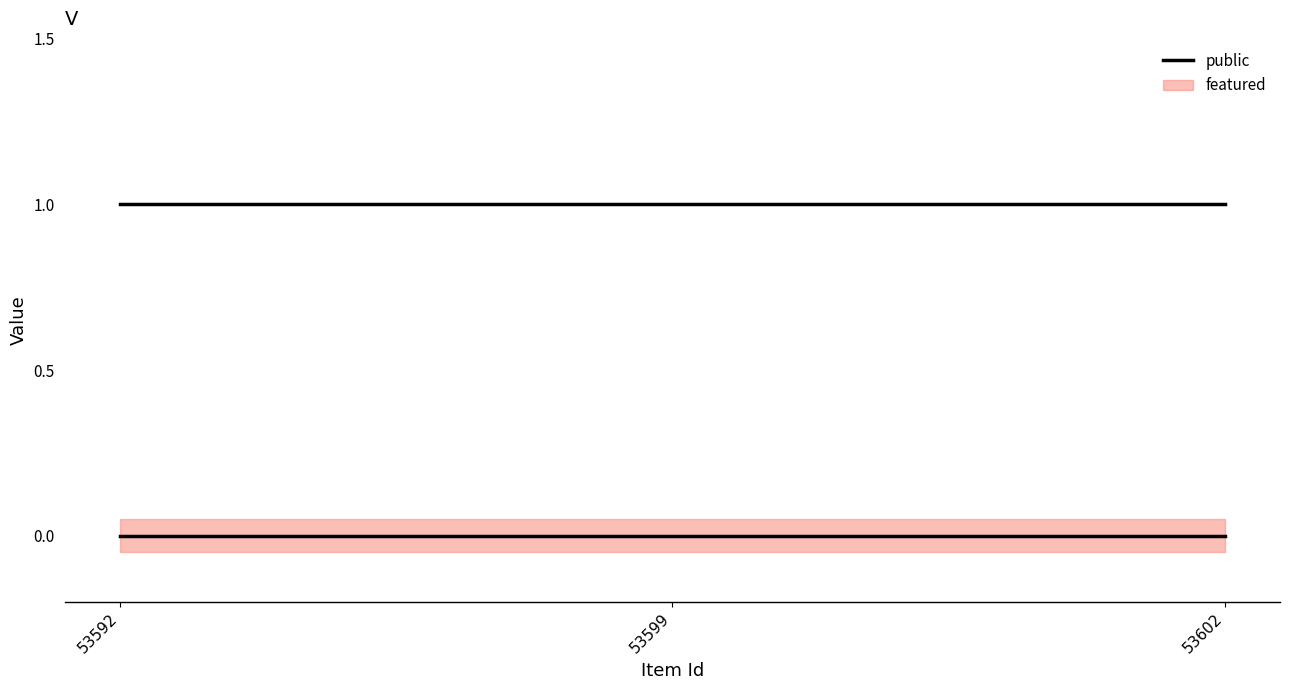

Which has a higher value, 53599 or 53592?

53599